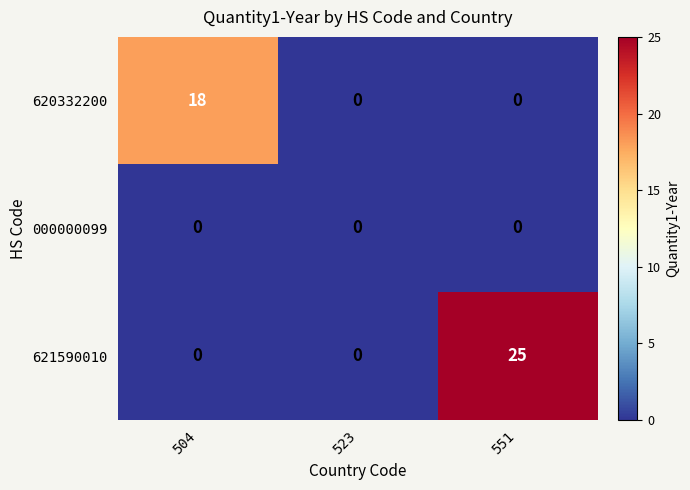

Count the number of data series in this chart.

3